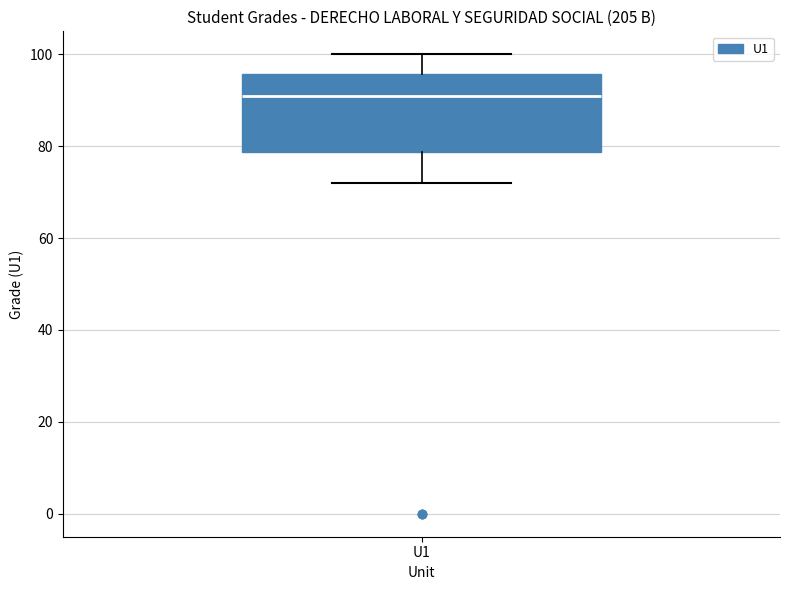

Transcribe this box plot: give where the median line is, the range the box spans, and where the two whiskers end, as read against the y-axis. The values are not printed on the chart, so give them approximately, as read against the axis.

median 92, box 78 to 96, whiskers 72 to 100